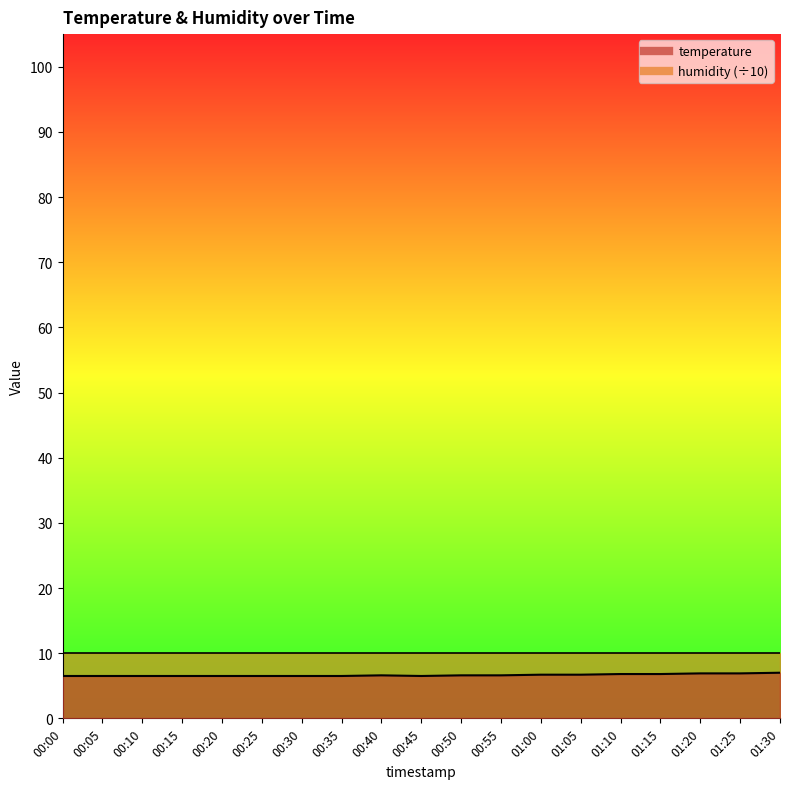

What is the average value?

6.6